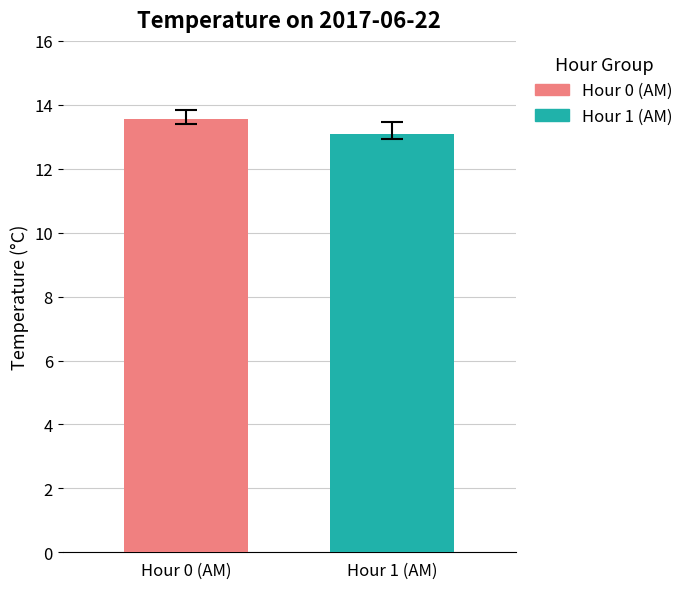

Which series has the widest spread of values?

Hour 0 (AM)